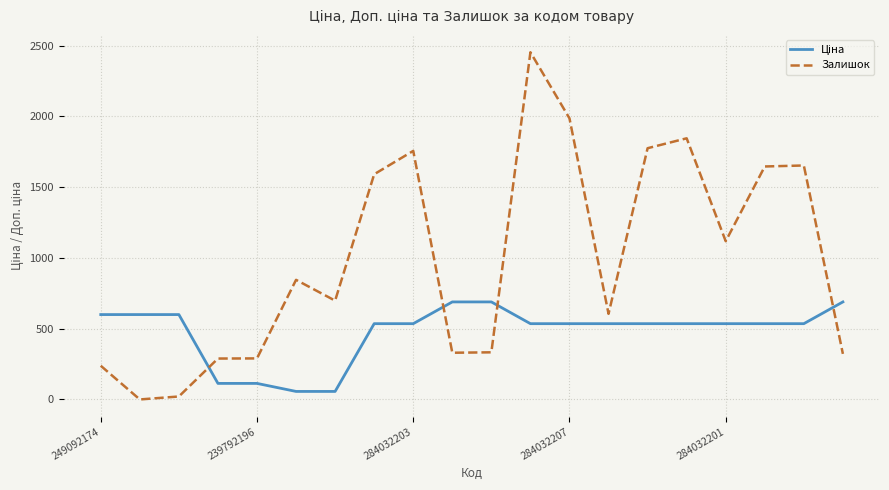

How many values in the Залишок series are below 845?

10